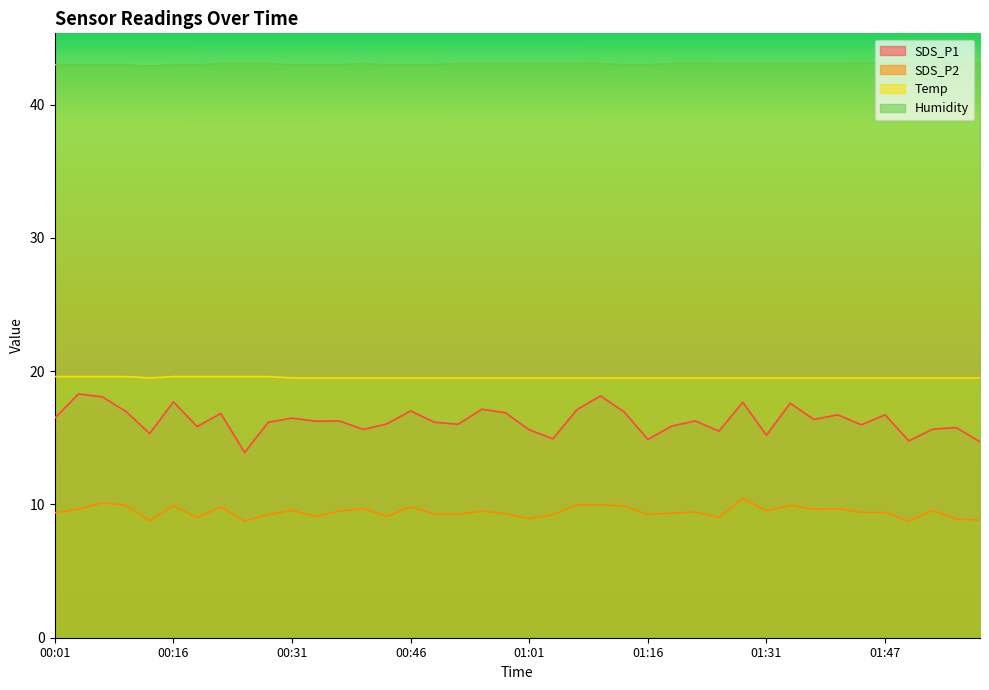

Which has a higher value, 00:07 or 00:04?

00:04